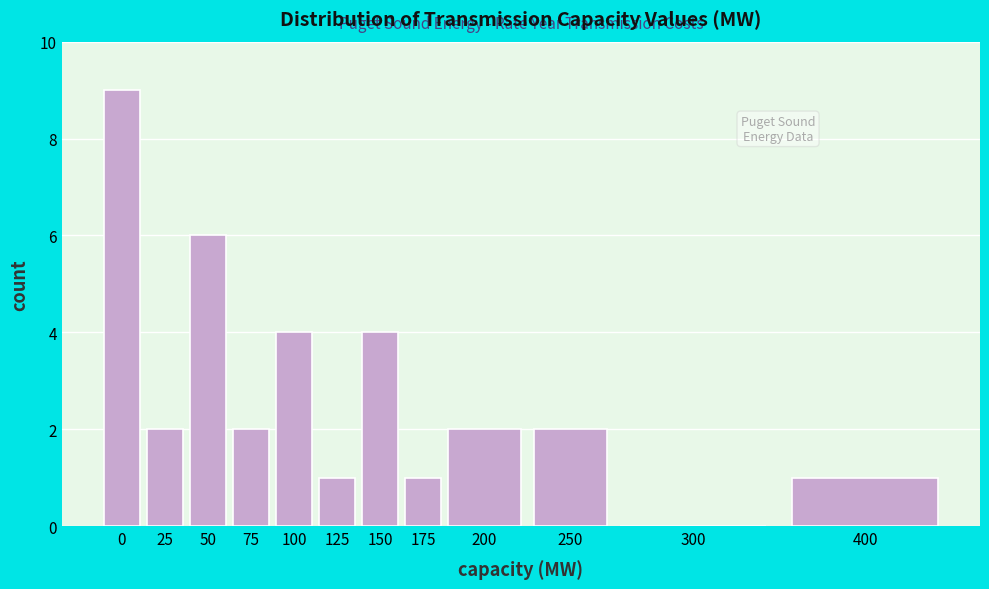

Reading right to left, list all the values displayed in this chart.

400=1	300=0	250=2	200=2	175=1	150=4	125=1	100=4	75=2	50=6	25=2	0=9